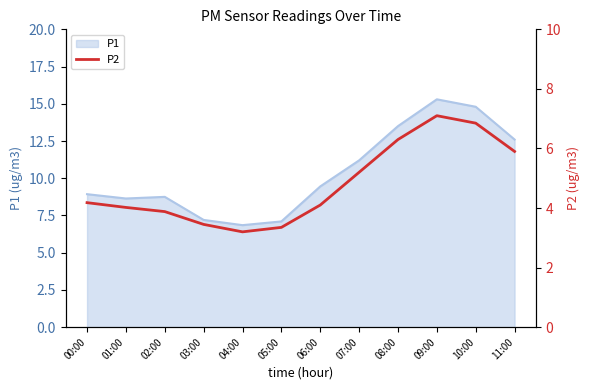

True or false: P1 has a value of 9.4 at 06:00.

True